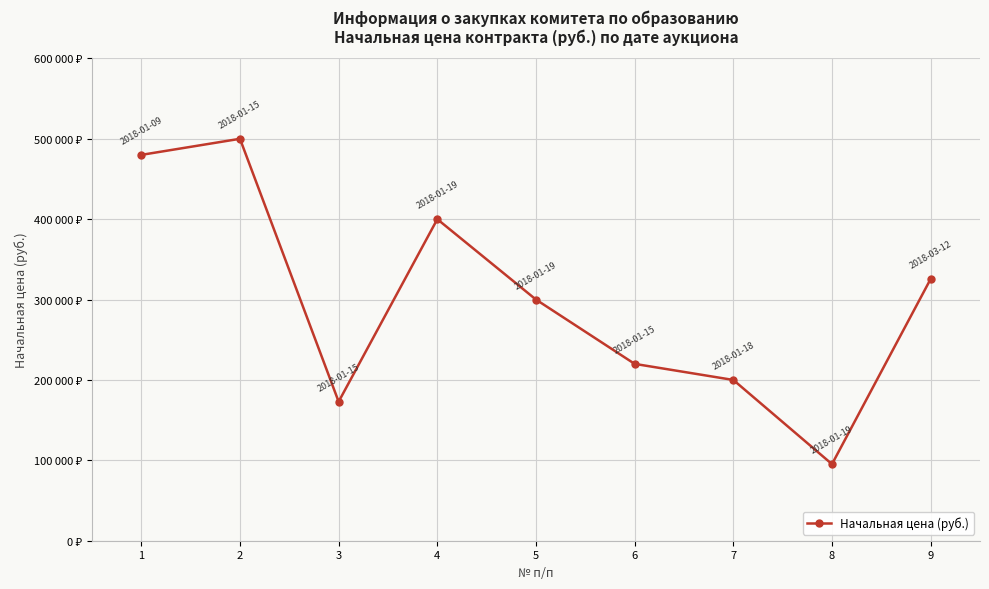

Does the chart have visible grid lines?

Yes